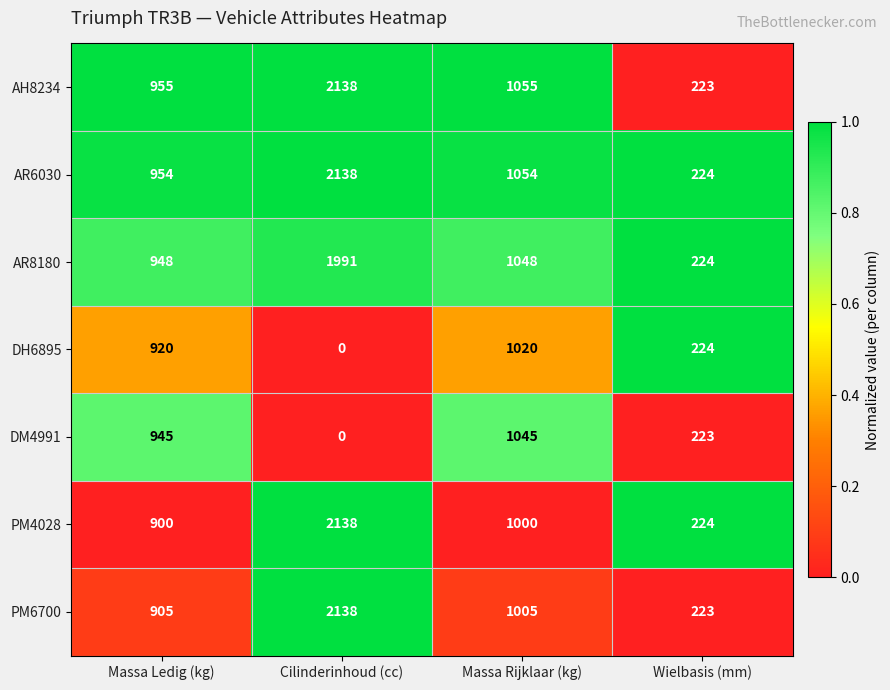

What is the difference between the AR6030 values at Cilinderinhoud (cc) and Wielbasis (mm)?

1914